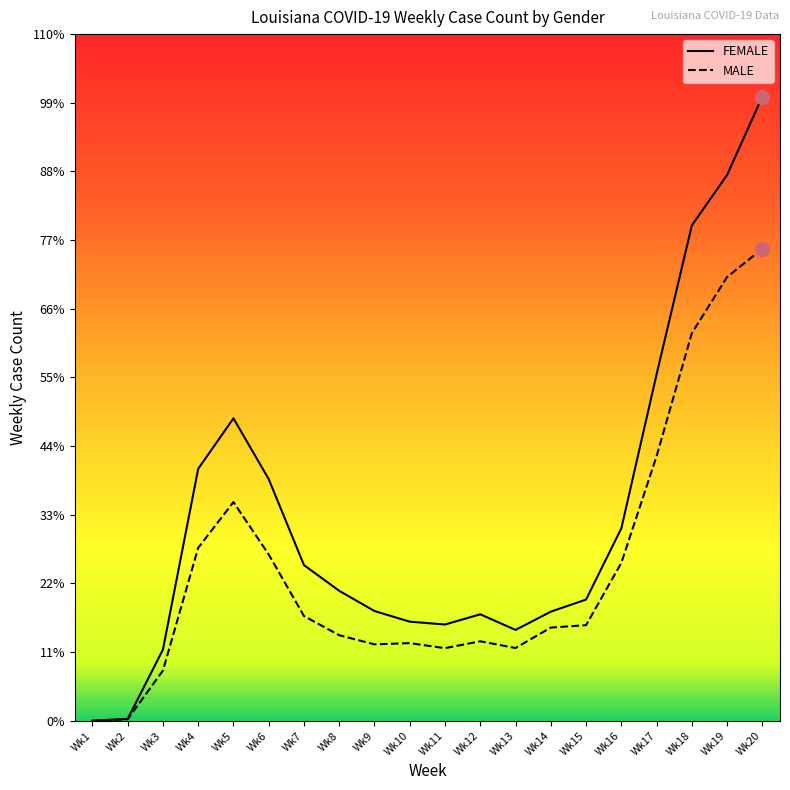

How many interior local valleys does the MALE series have?

3